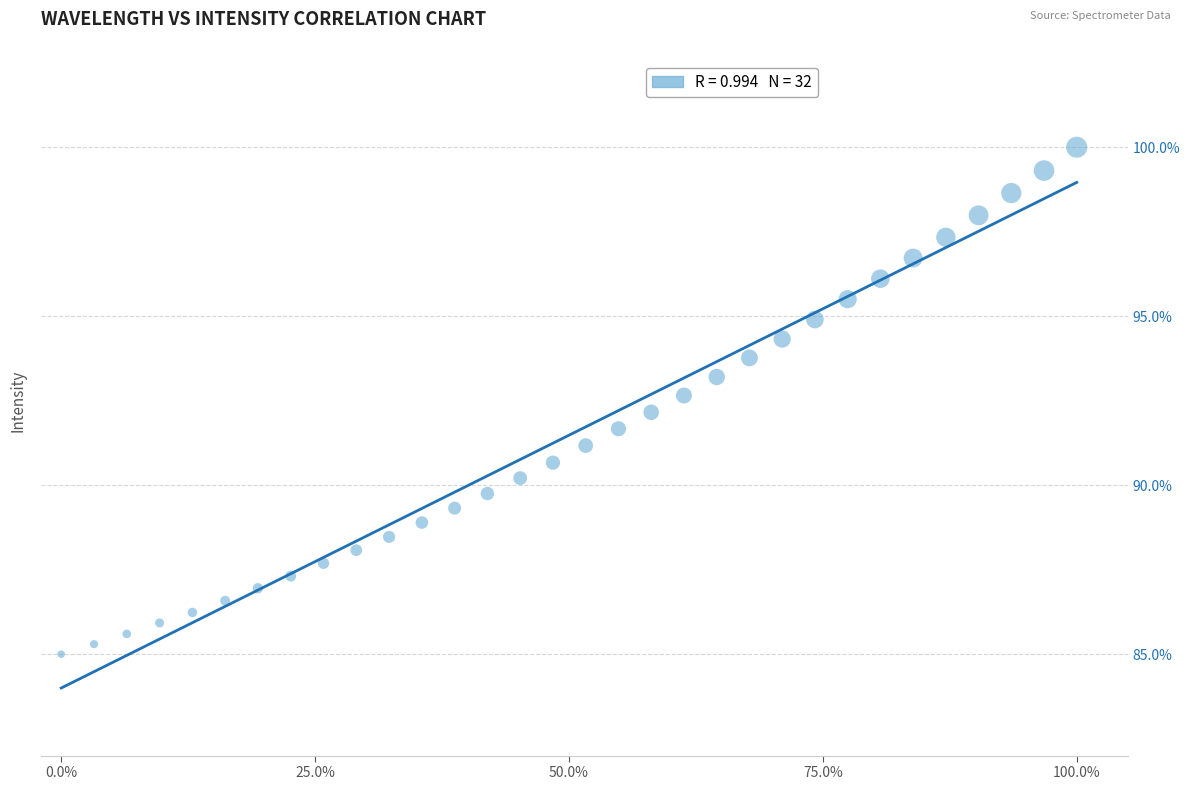

What is the range of X values (max minus min)?

1.0